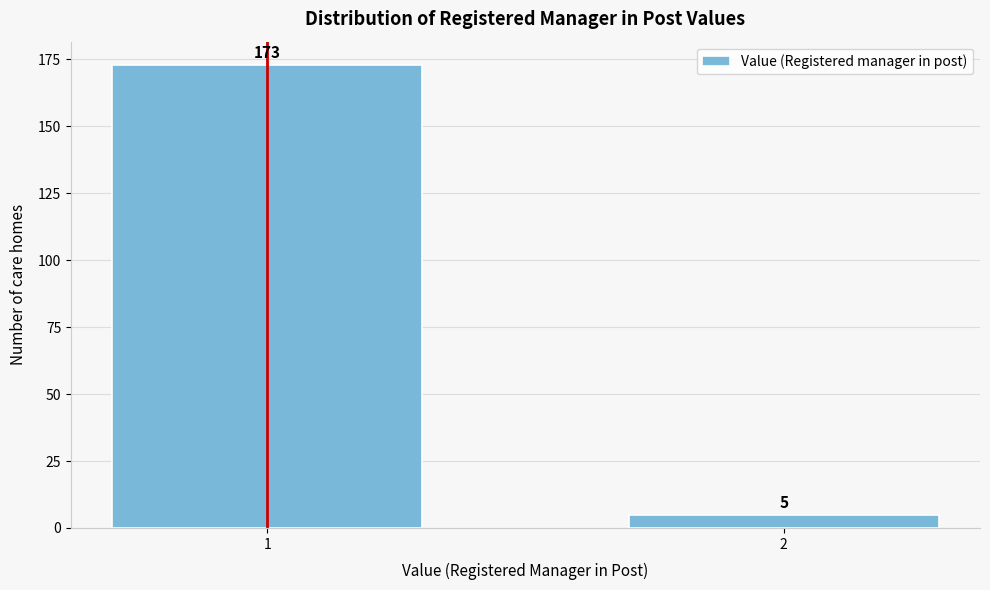

Reading left to right, transcribe all the data shown in this chart.

1=173	2=5